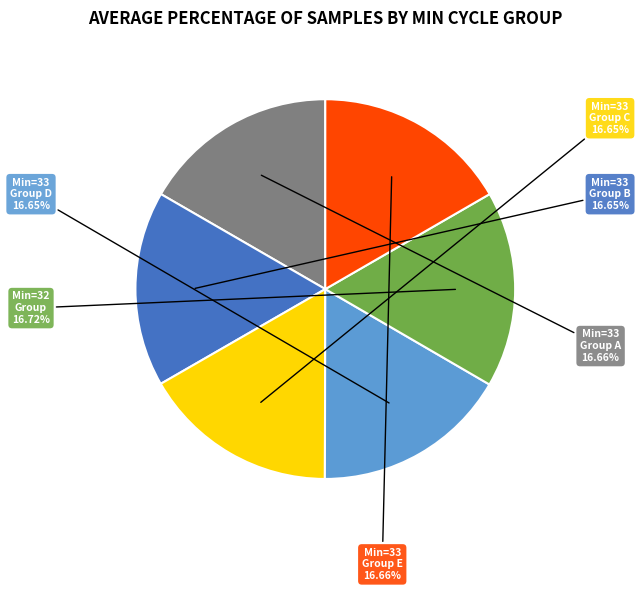

Approximately how many times larger is the value at Min=33 Group B compared to Min=33 Group C?

1.0